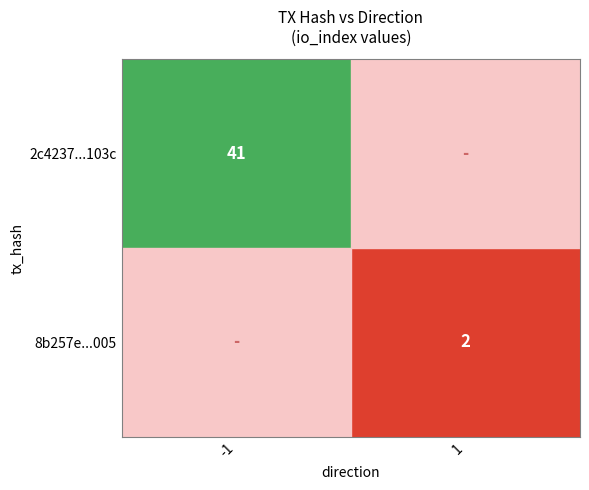

Is it true that 8b257e...005 equals 1 at 1?

False